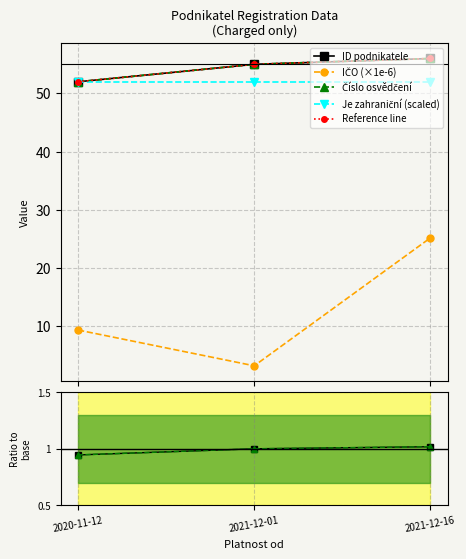

What is the label of the 3rd point from the left?

2021-12-16